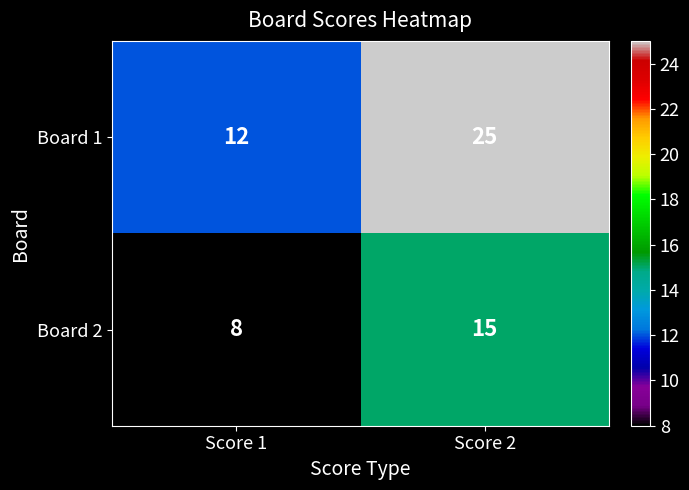

The value of Board 2 at Score 2 is 15. True or false?

True